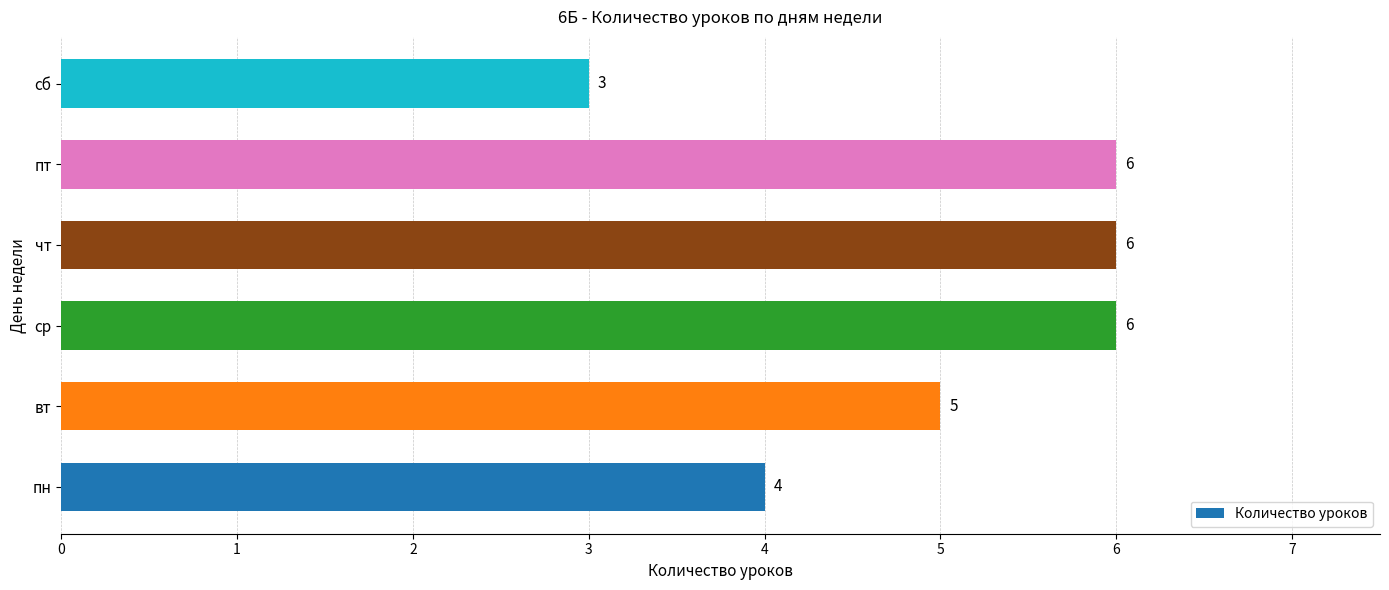

Reading bottom to top, what are all the values shown in this chart?

пн=4	вт=5	ср=6	чт=6	пт=6	сб=3